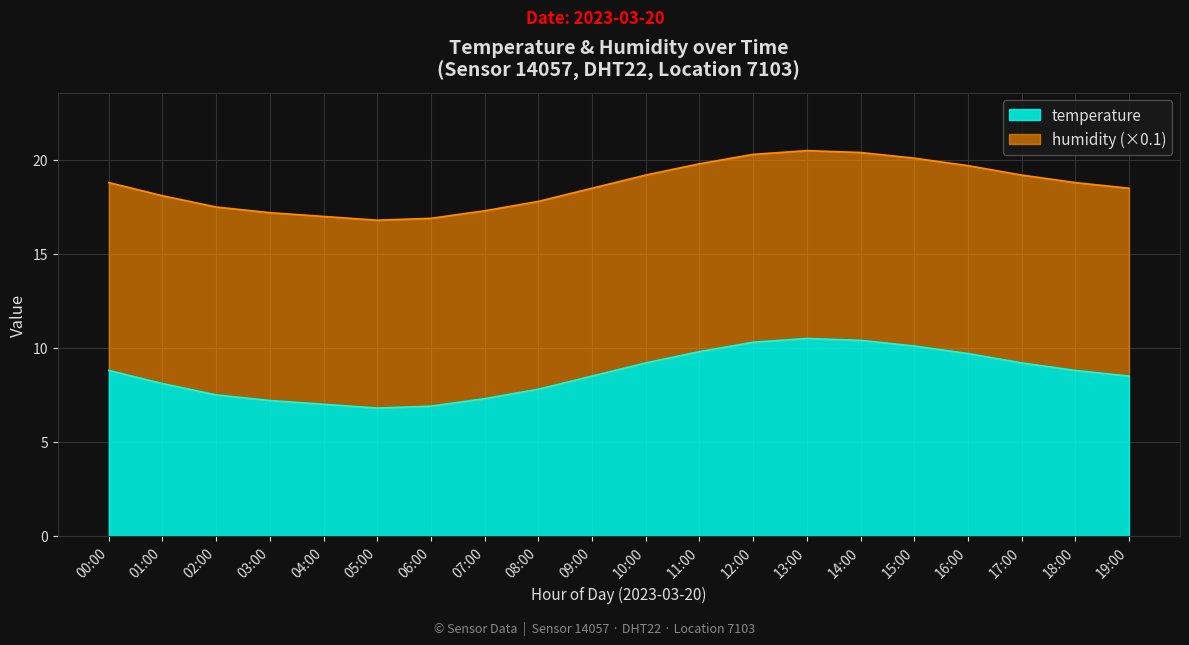

What is the ratio of the value at 14:00 to the value at 04:00?

1.5